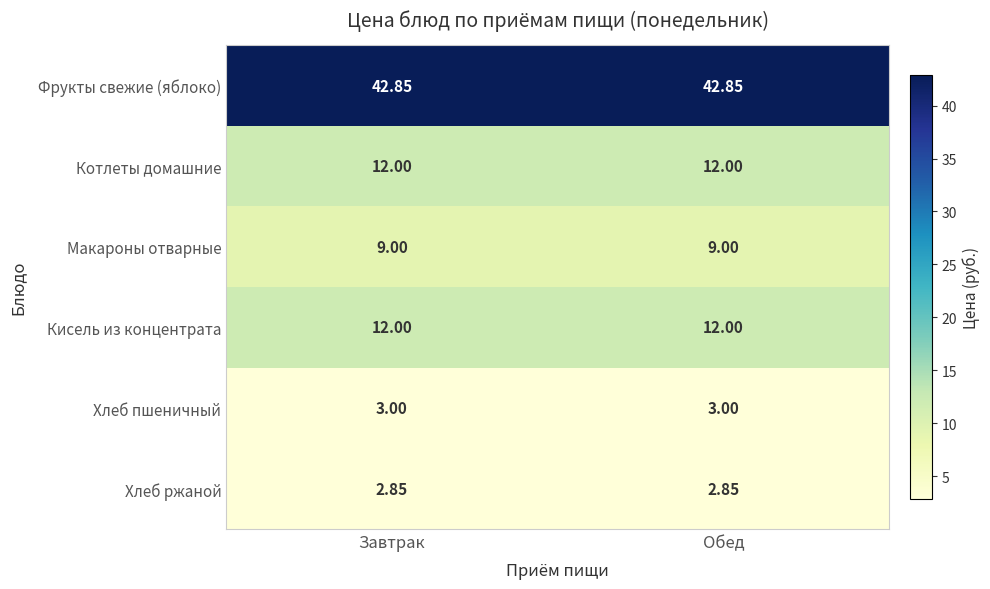

Is the value of Хлеб пшеничный at Обед greater than the value of Кисель из концентрата at Завтрак?

No